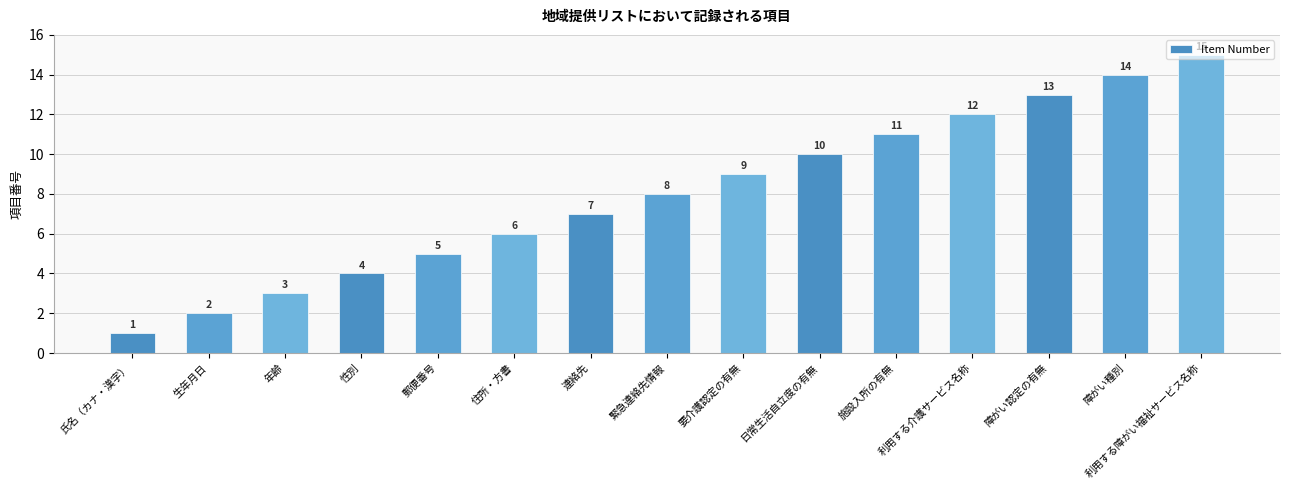

What is the difference between the maximum and minimum values?

14